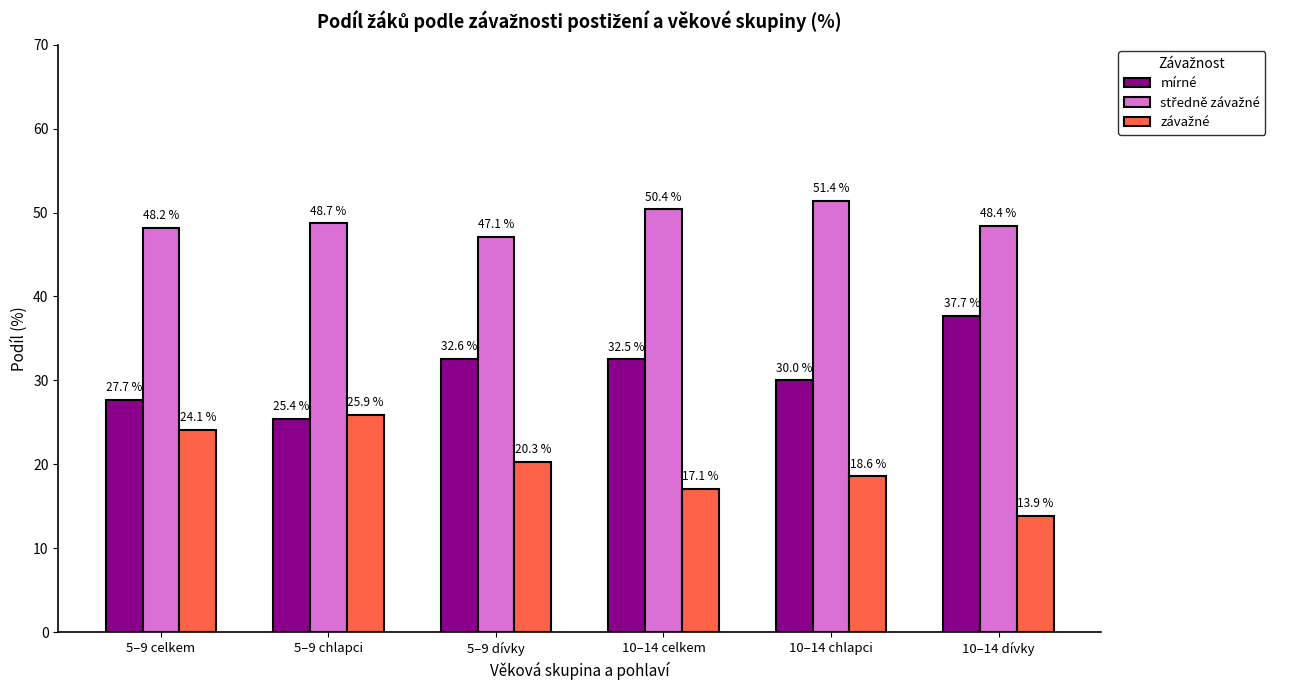

Where is mírné nearest to the value 31?

10–14 chlapci